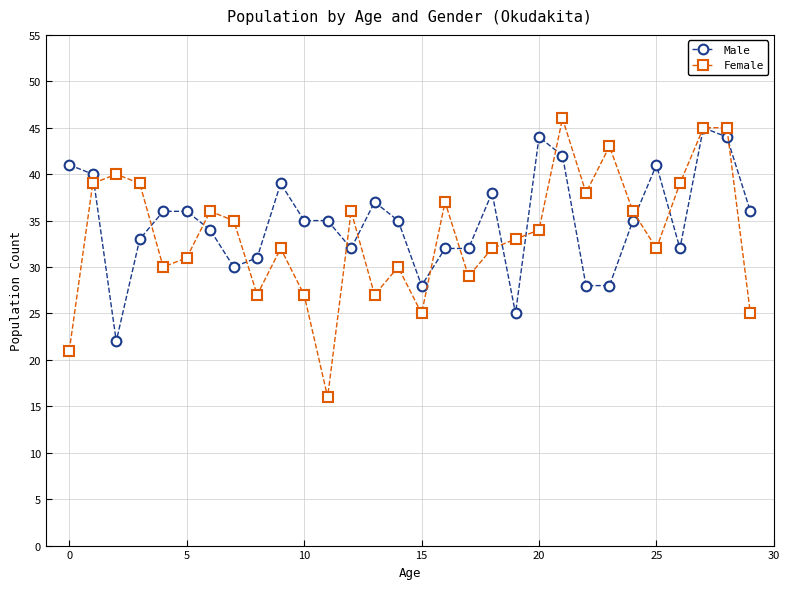

True or false: Male has more than 0 points higher than both neighbors.

True